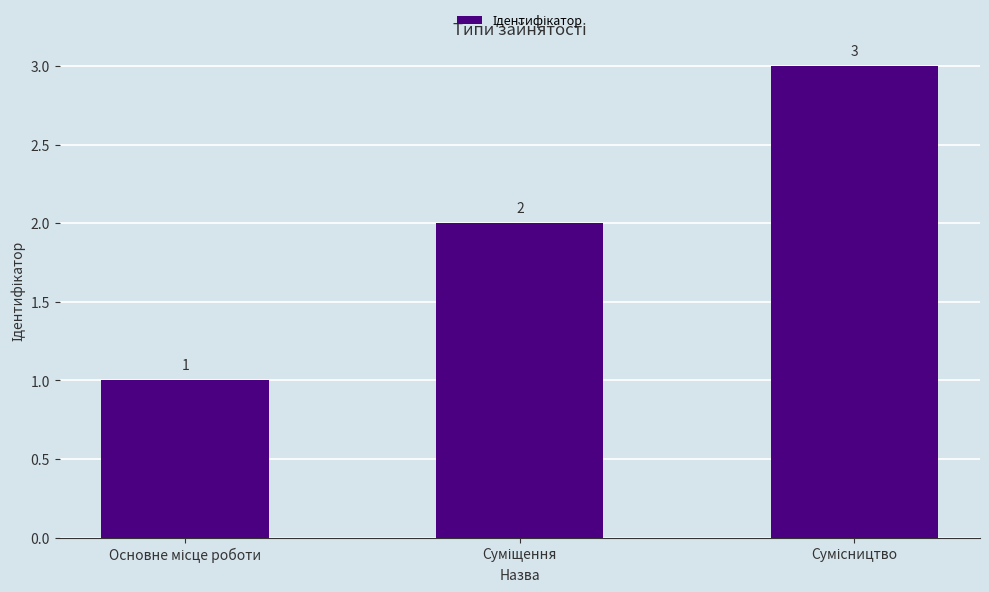

Reading left to right, transcribe all the data shown in this chart.

1	2	3